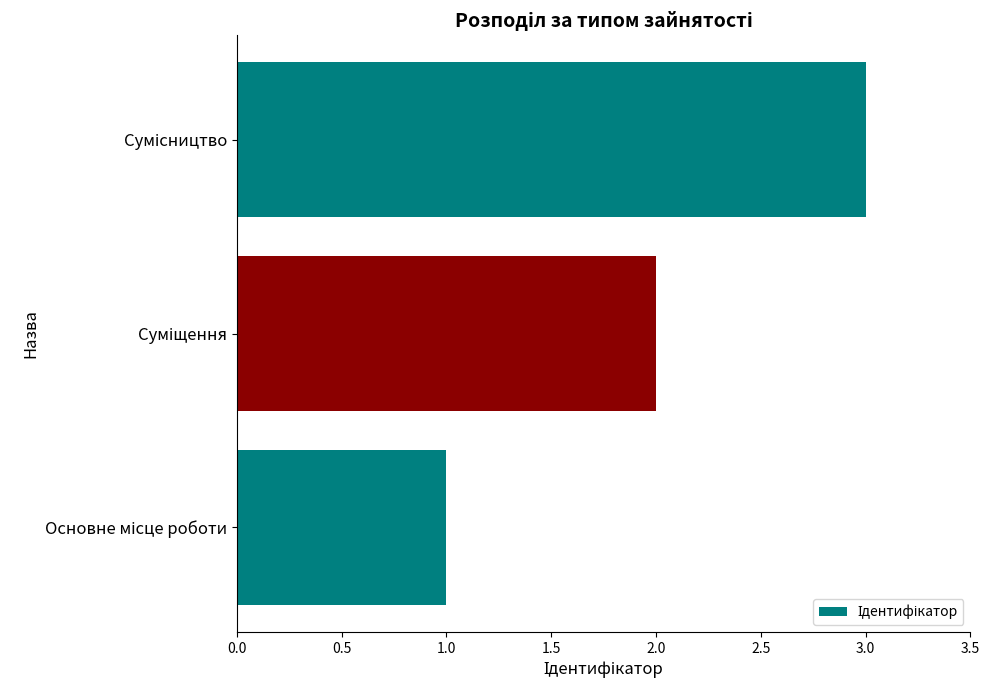

What is the sum of all values?

6